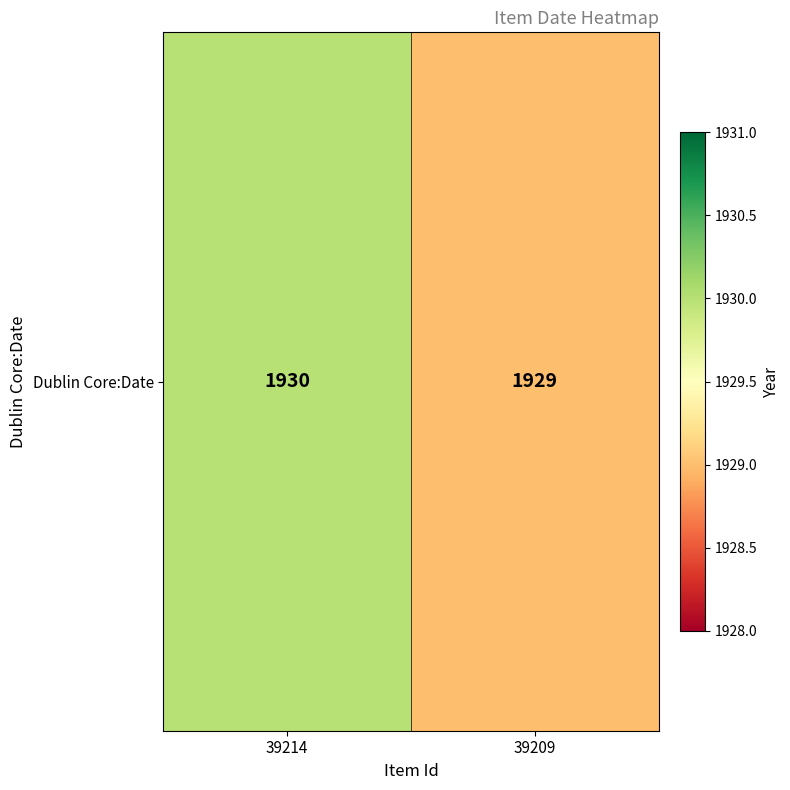

Reading right to left, transcribe all the data shown in this chart.

39209=1929	39214=1930